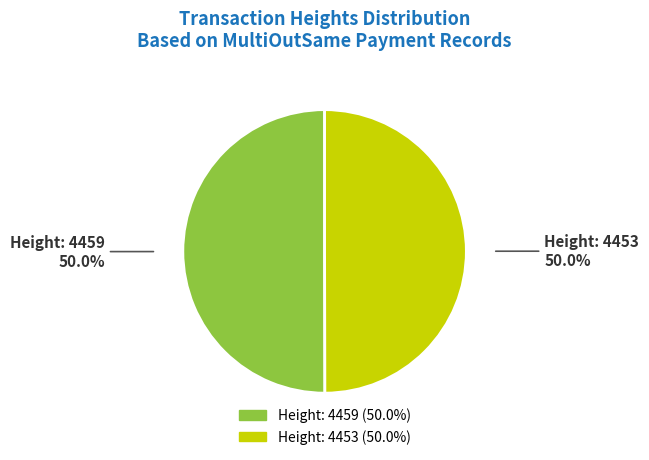

The Height: 4459 slice represents 59% of the pie. True or false?

False